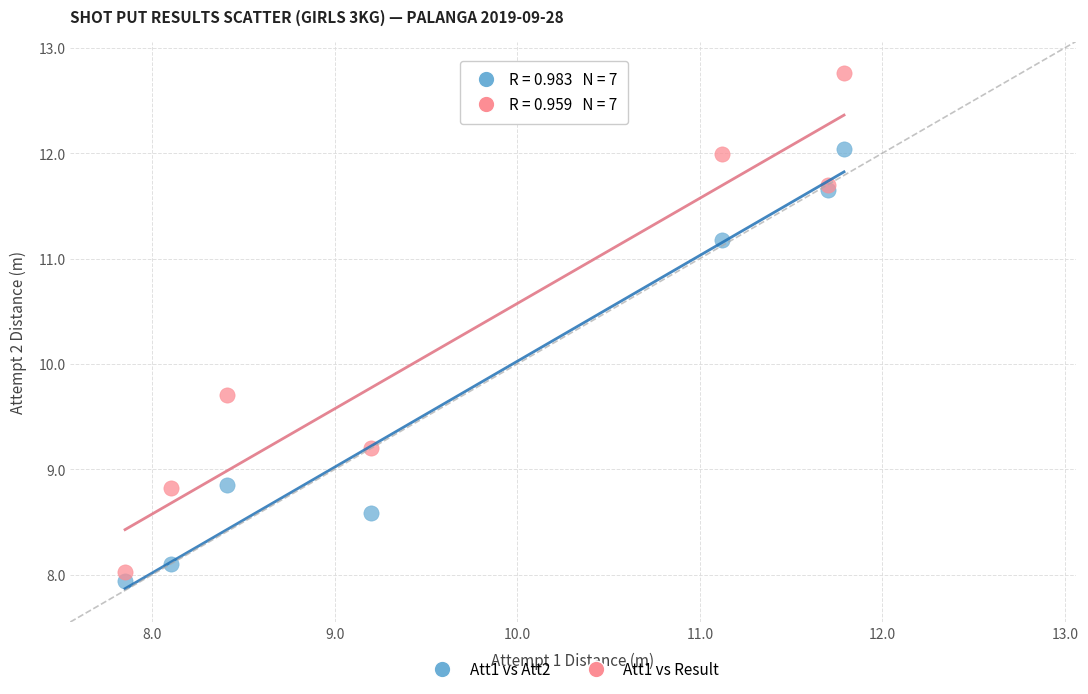

Across all series, what Y value is closest to 10?

9.7